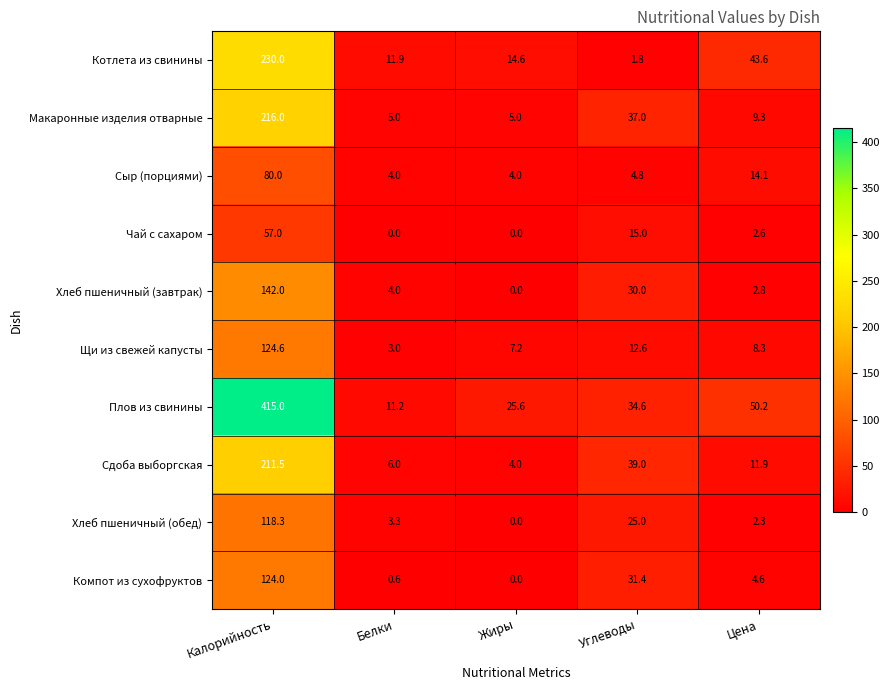

At which label does Чай с сахаром first exceed 2?

Калорийность